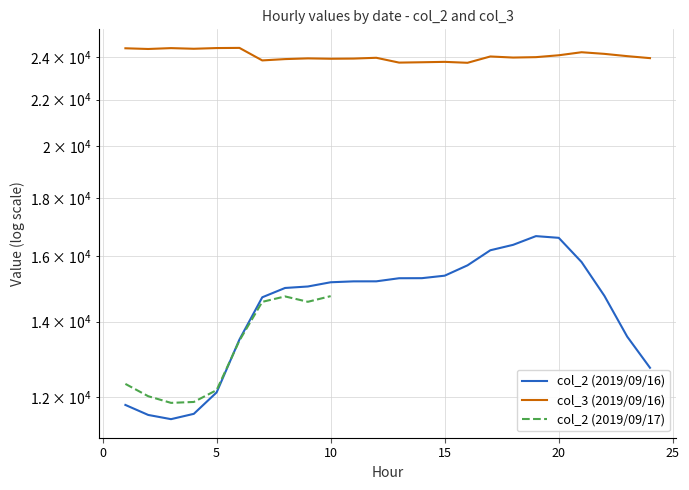

List the labels in order of col_3 (2019/09/16) value, smallest first.

16, 13, 14, 15, 7, 8, 10, 11, 9, 24, 12, 18, 19, 17, 23, 20, 22, 21, 2, 4, 1, 3, 5, 6